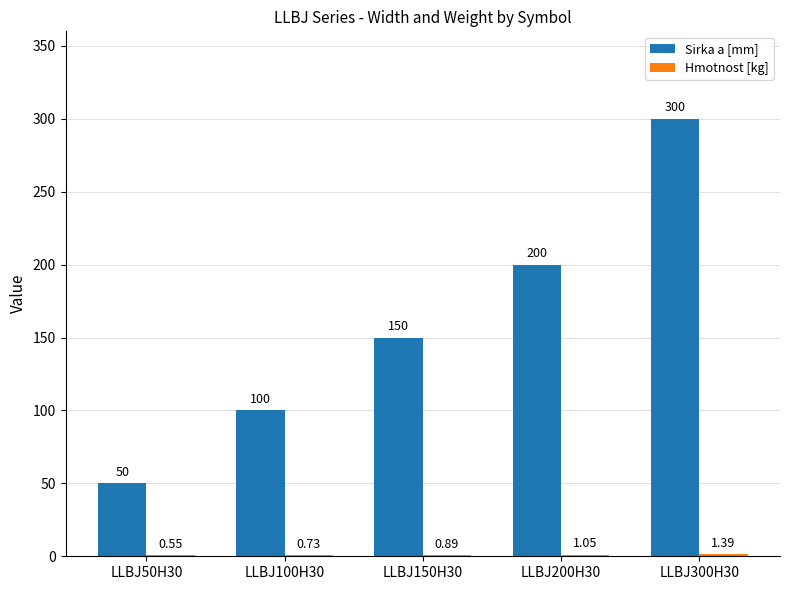

Which series has the largest total across all categories?

Sirka a [mm]